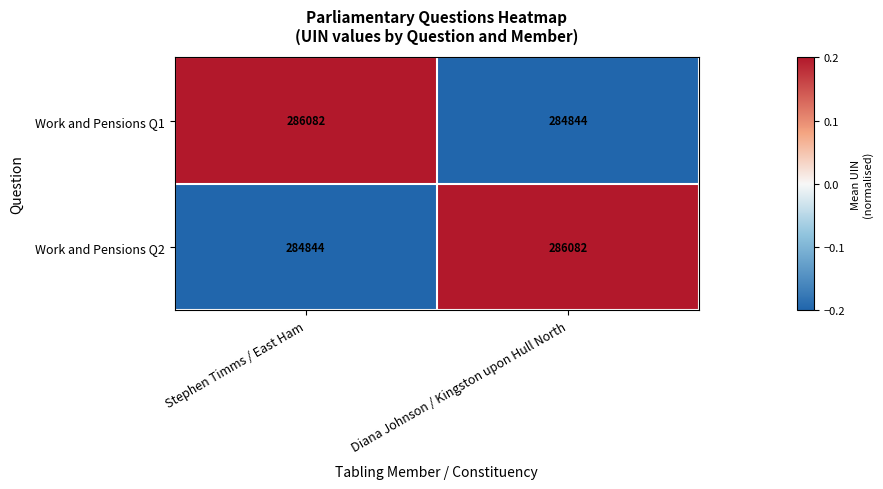

What is the difference between the highest and lowest values at Diana Johnson / Kingston upon Hull North?

1238